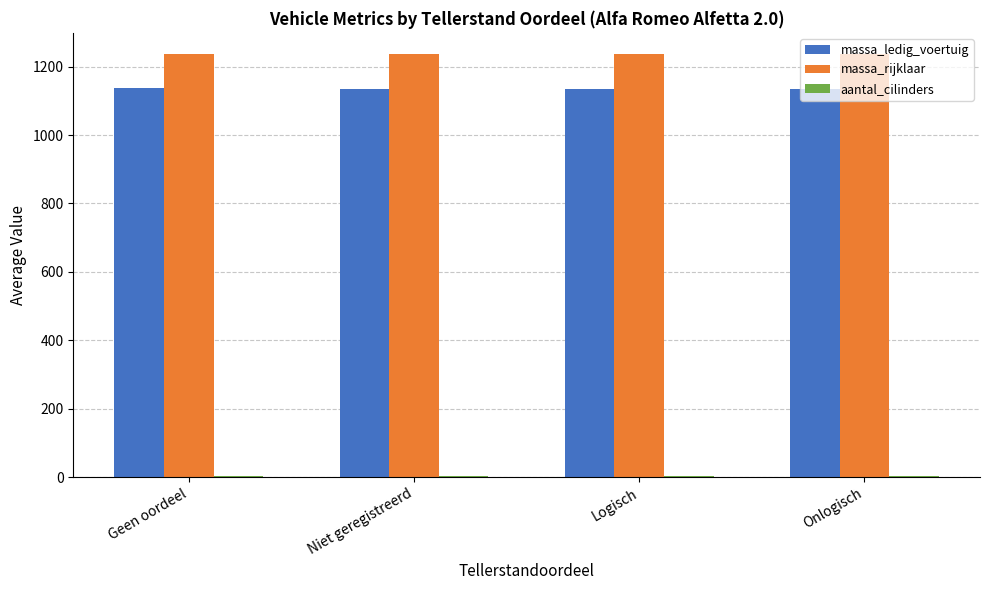

True or false: massa_rijklaar has a value of 1237.1 at Geen oordeel.

True